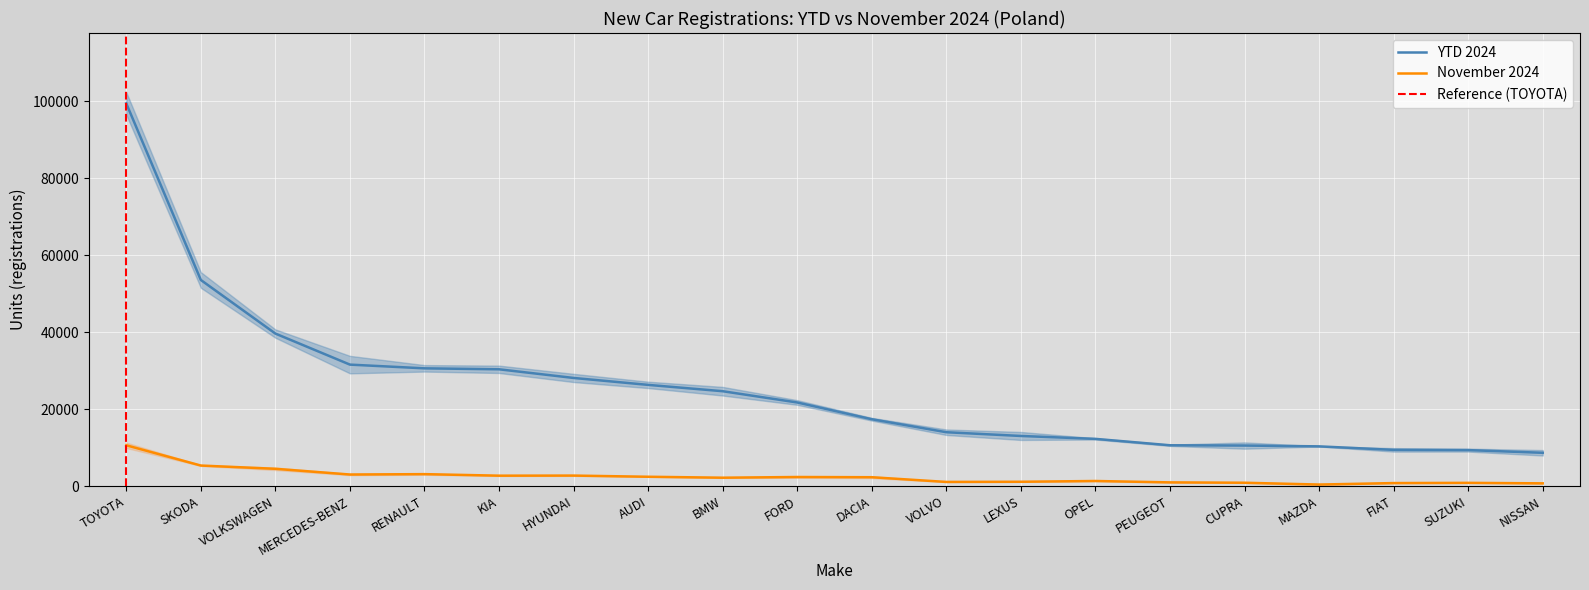

How many series are shown in this chart?

2